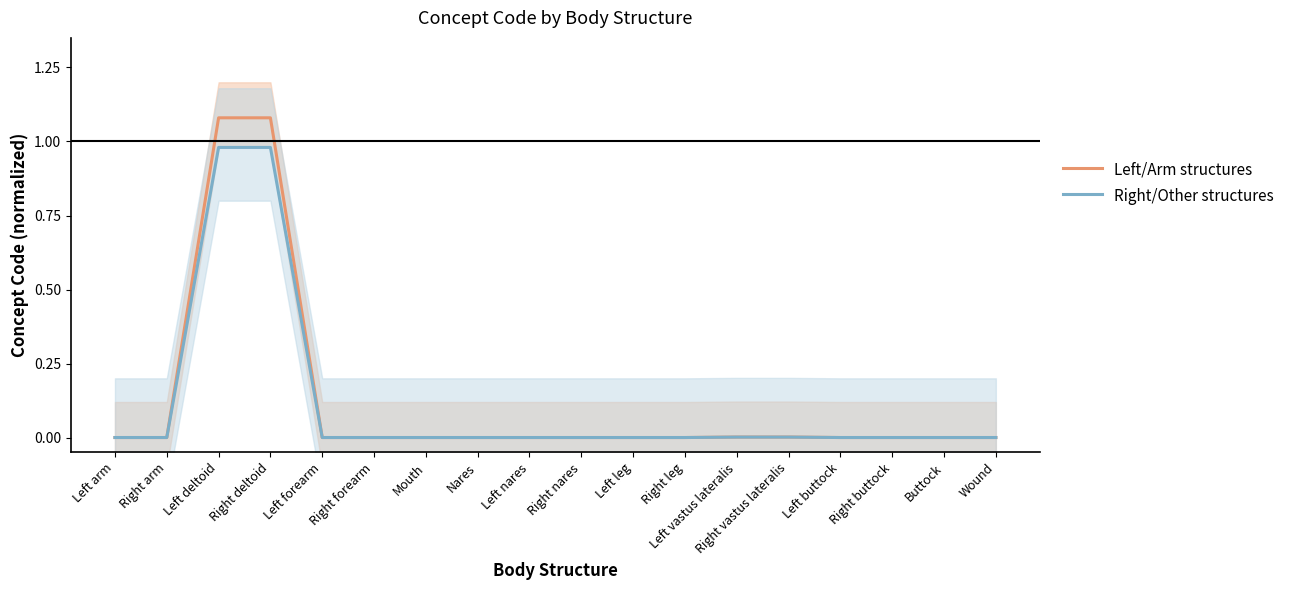

What is the greatest value displayed?

1.1